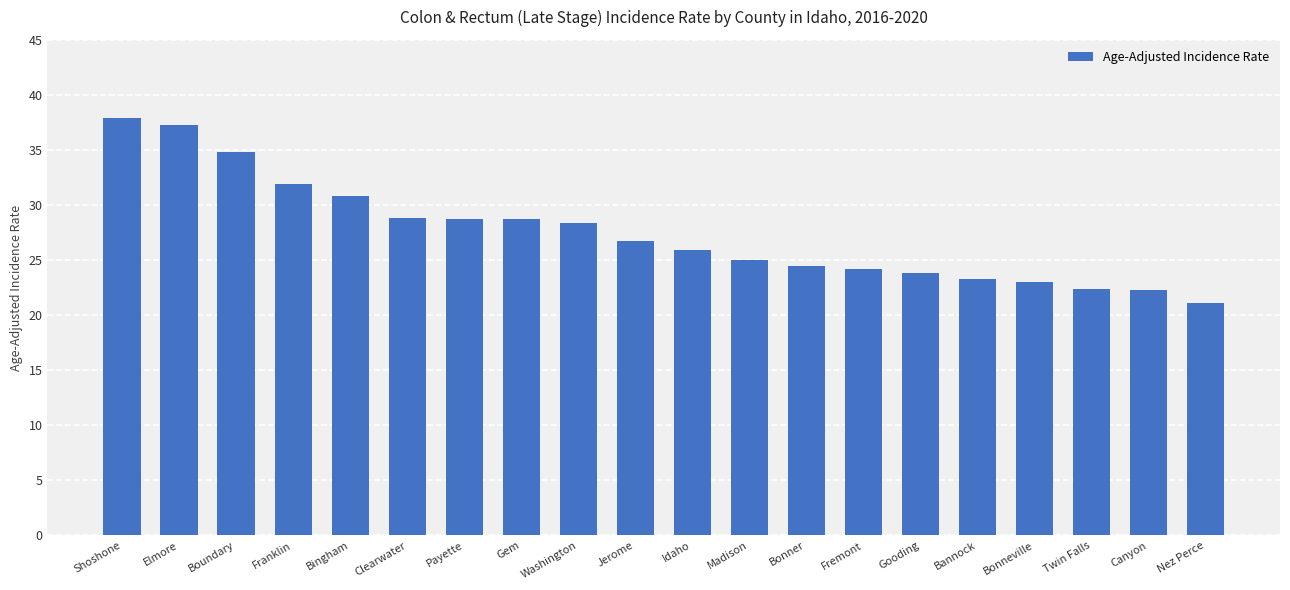

What value does the data have at Shoshone?

37.9